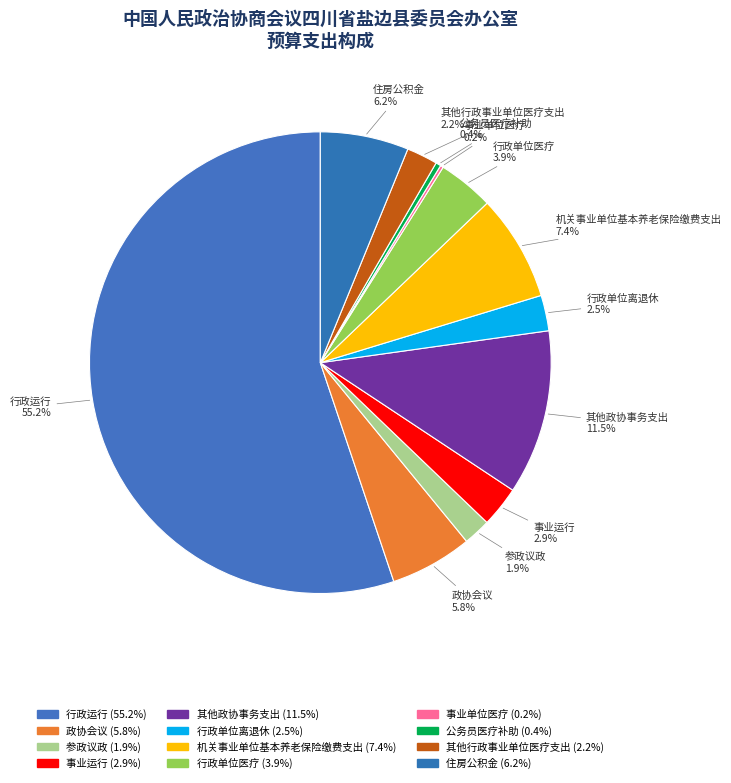

True or false: 政协会议 accounts for 1% of the total.

False